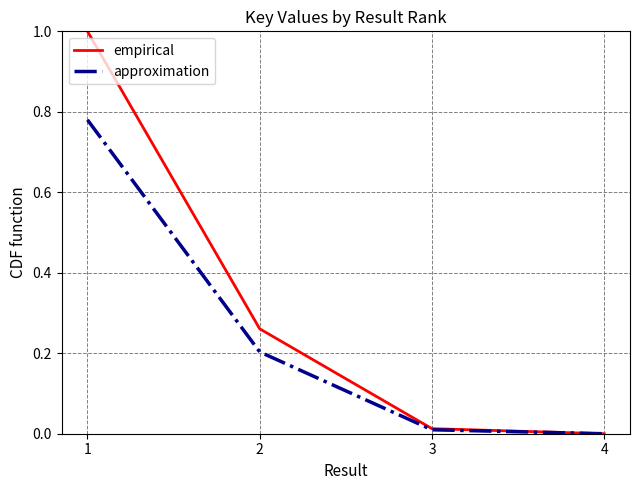

Between 1 and 3, which series saw the biggest shift?

empirical